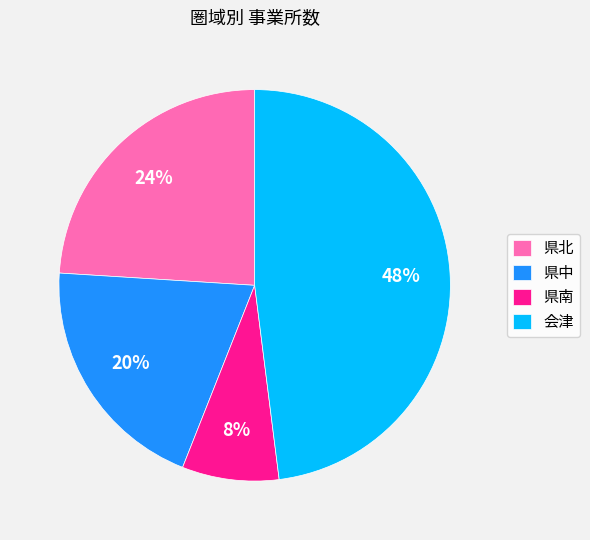

To the nearest percent, what is the difference between the largest and smallest slice percentages?

40%